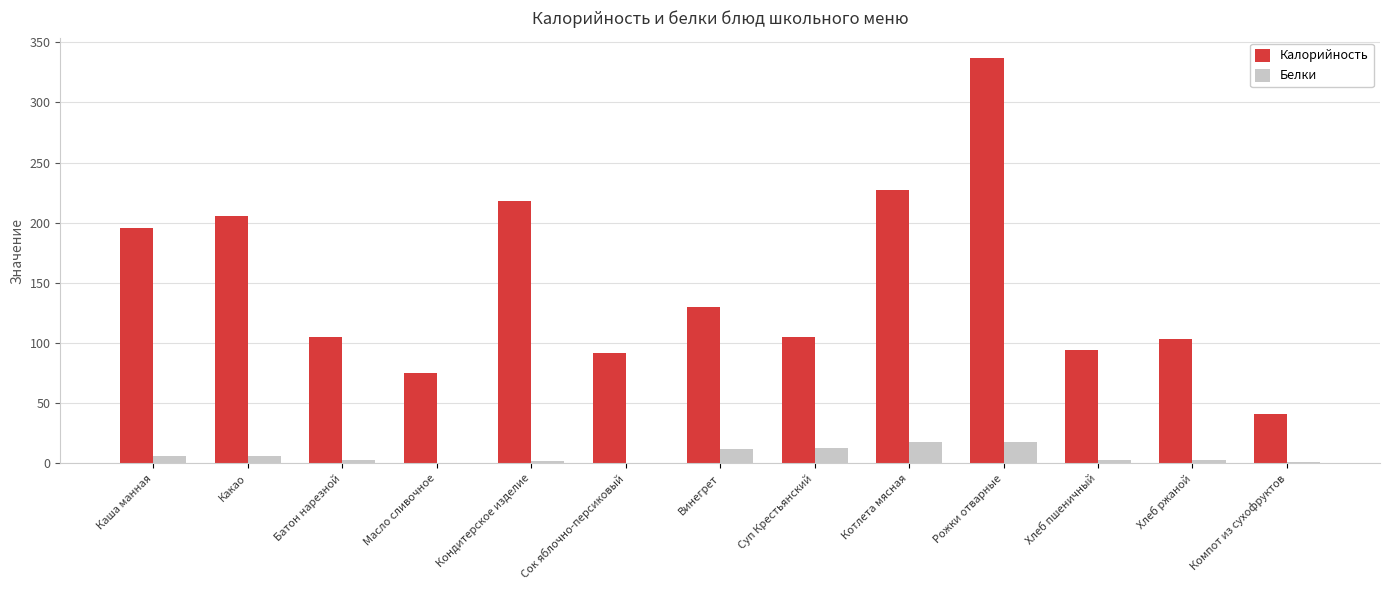

What is the maximum value shown in the chart?

337